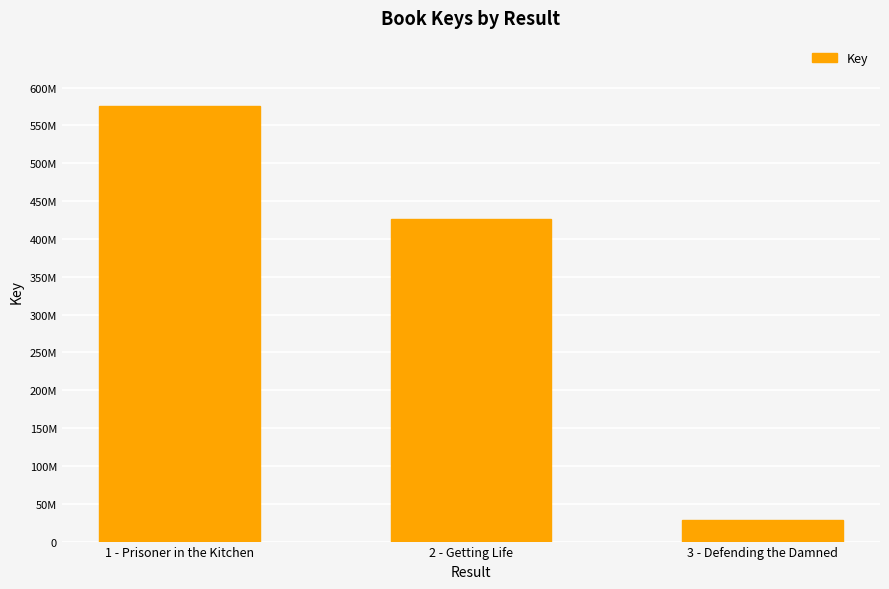

Are the bars horizontal?

No